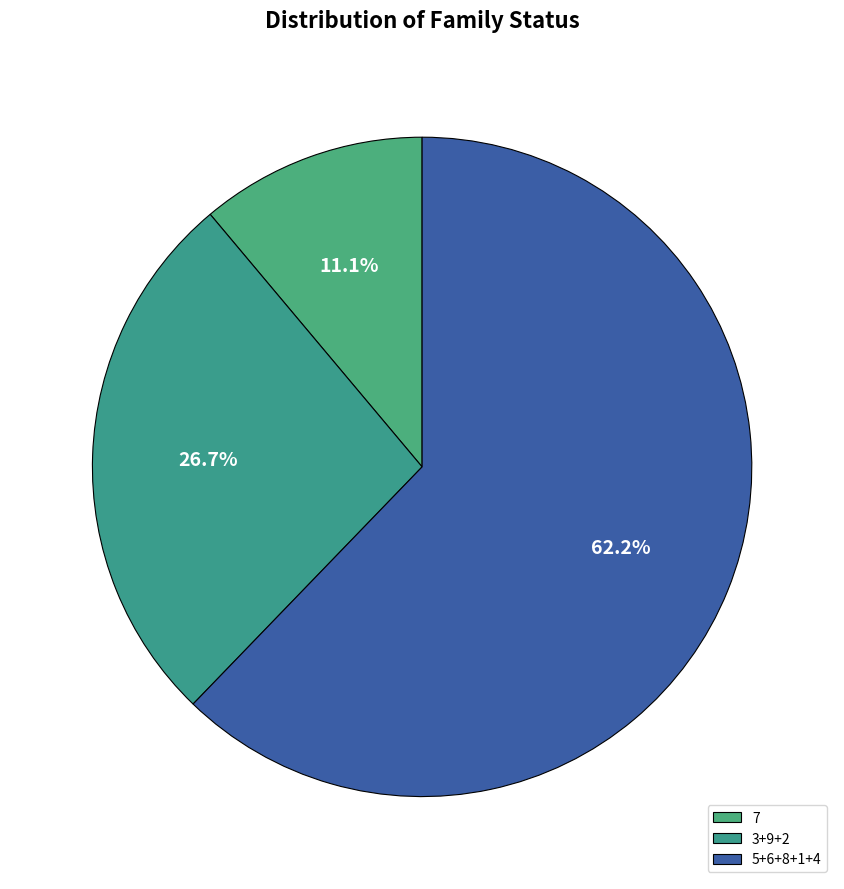

Is there a majority slice in this chart?

Yes